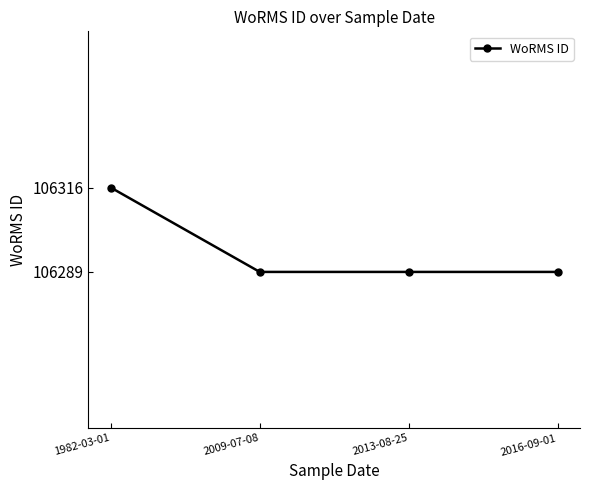

What is the approximate value at 1982-03-01?

106316